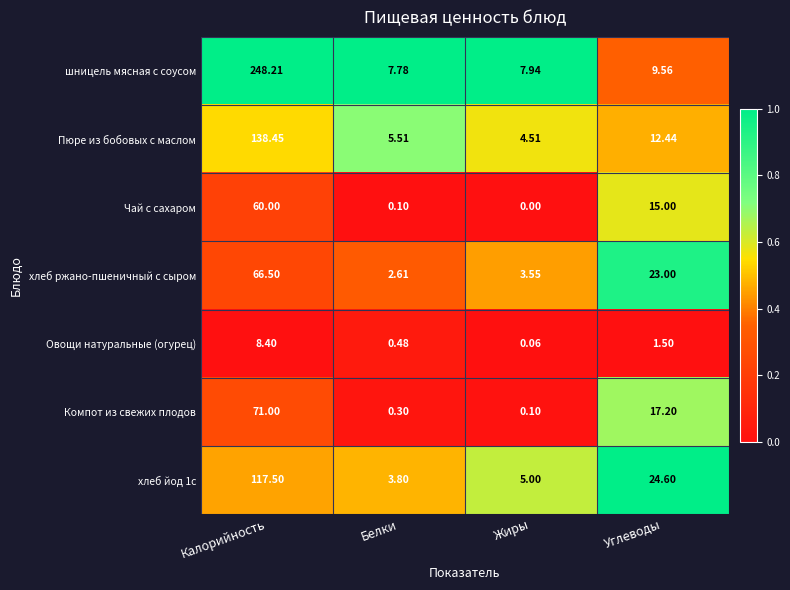

Which series has the largest total across all categories?

шницель мясная с соусом